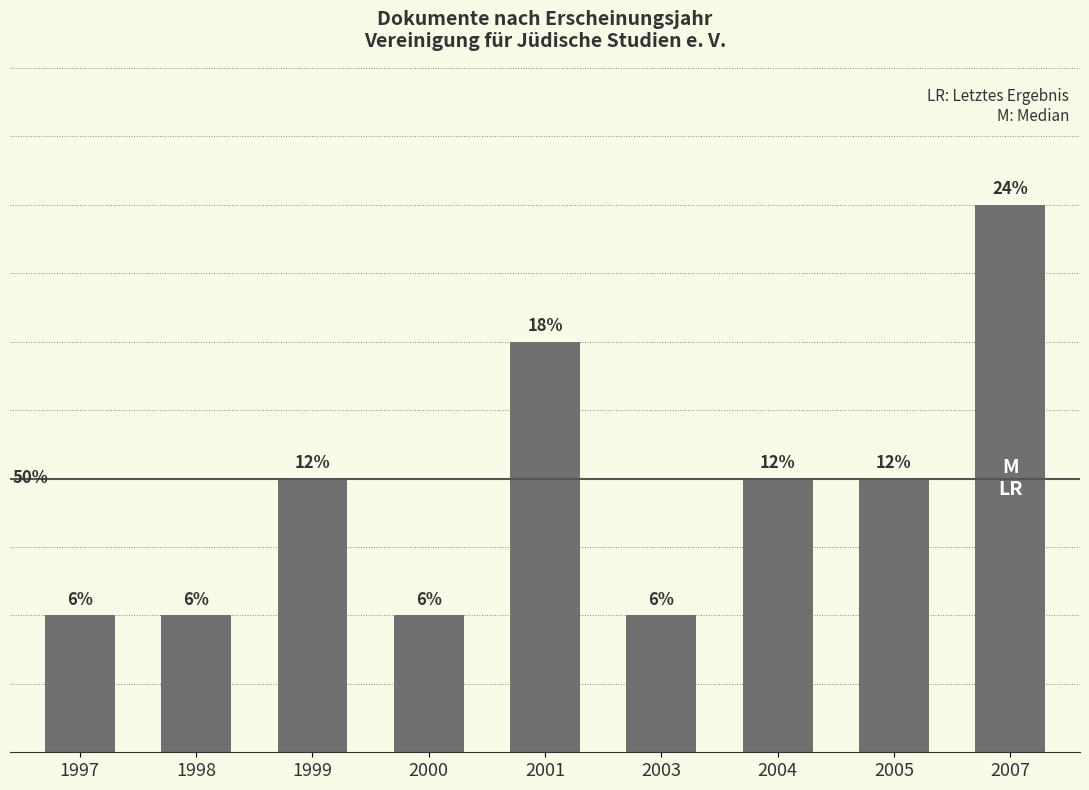

Reading left to right, list all the values displayed in this chart.

1	1	2	1	3	1	2	2	4